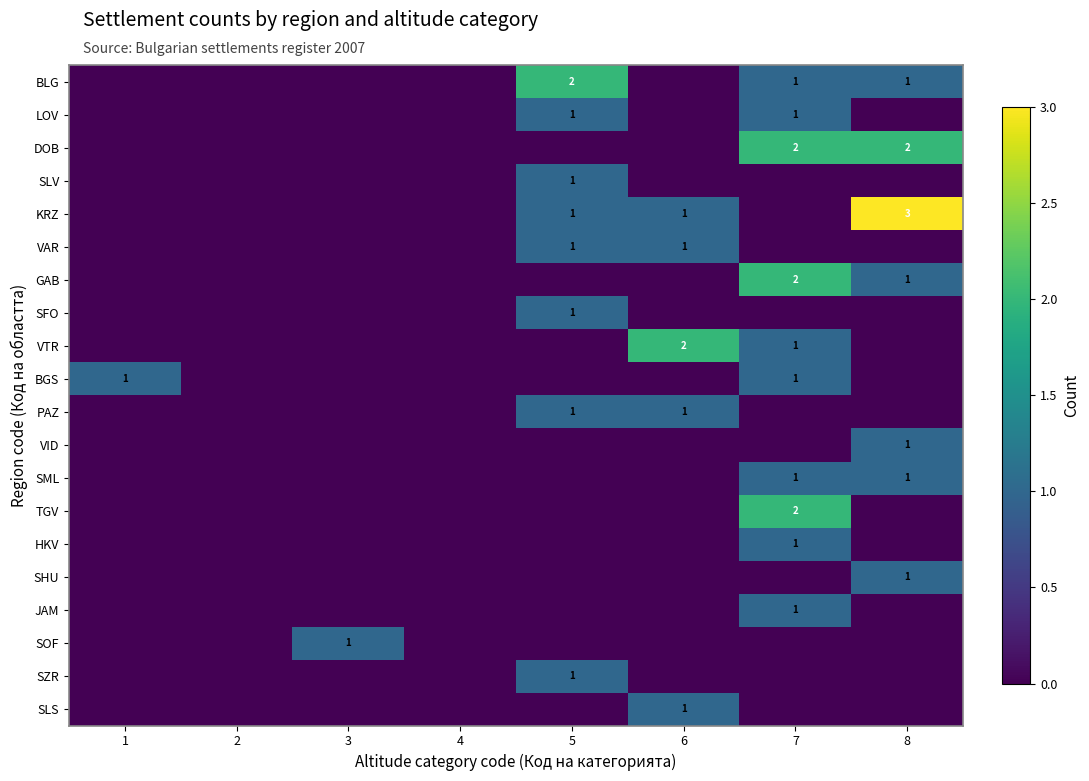

Is it true that TGV equals 3 at 7?

False